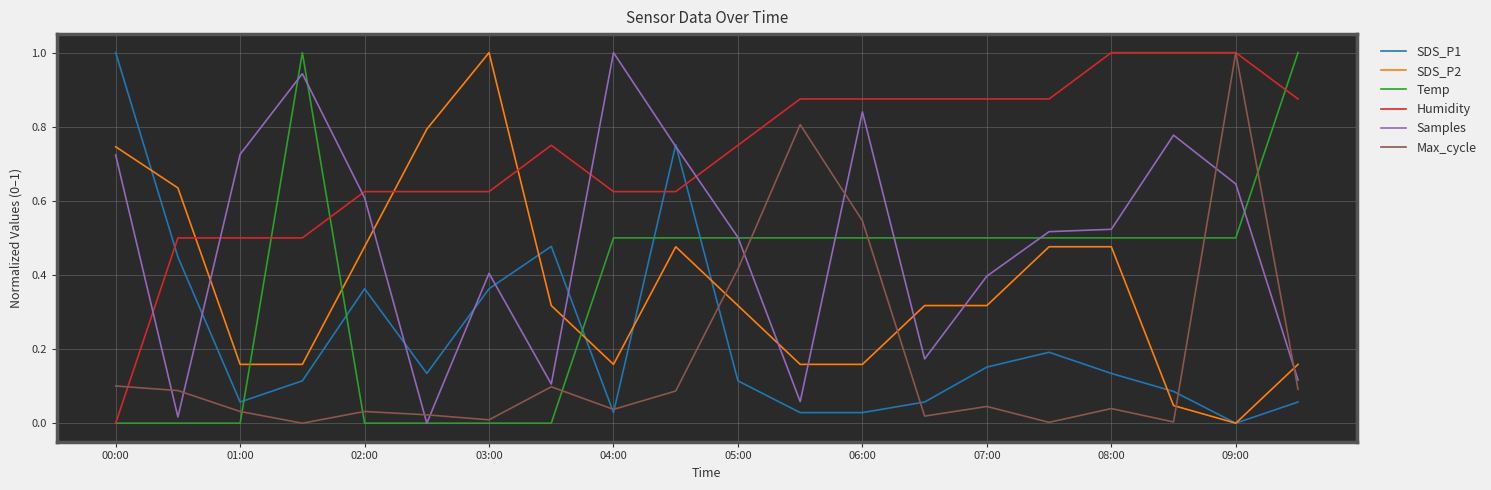

Which series has the largest total across all categories?

Humidity